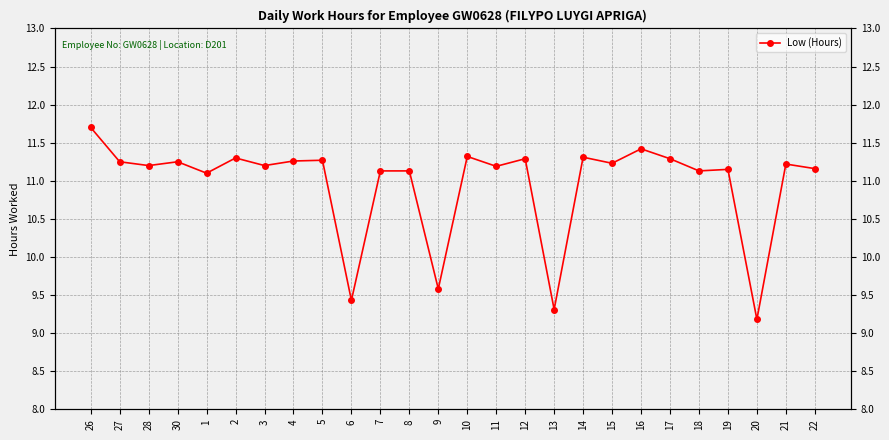

Which category has the lowest value across all series?

20